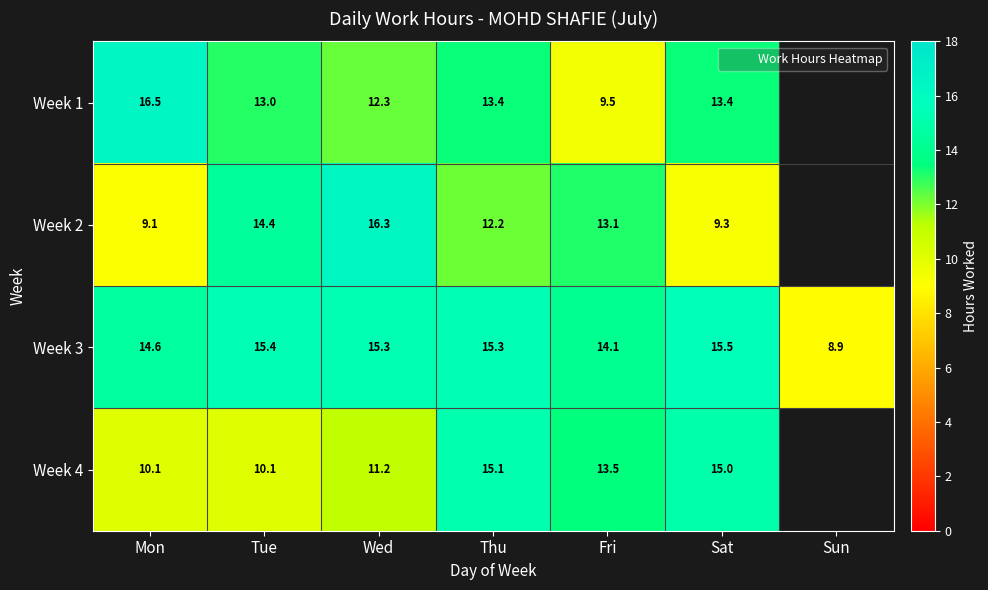

Is the value of Week 2 at Wed greater than the value of Week 1 at Thu?

Yes